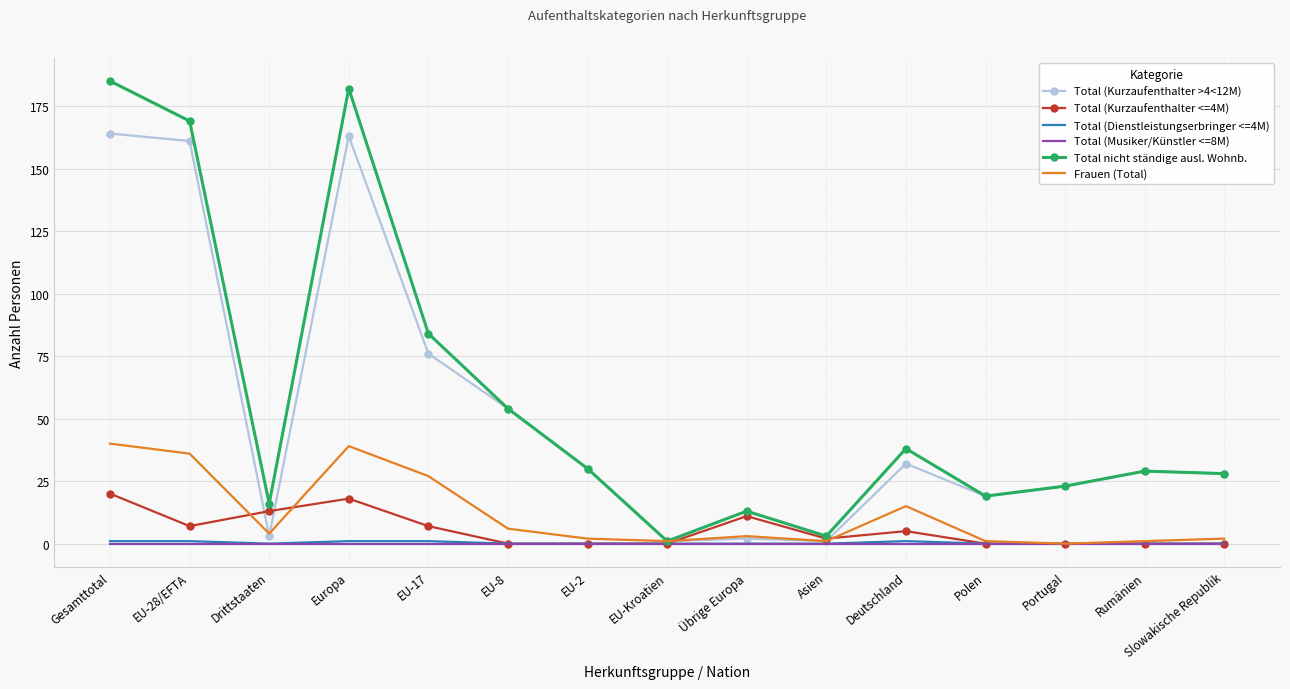

In Total nicht ständige ausl. Wohnb., how many points are lower than both neighbors (excluding endpoints)?

4